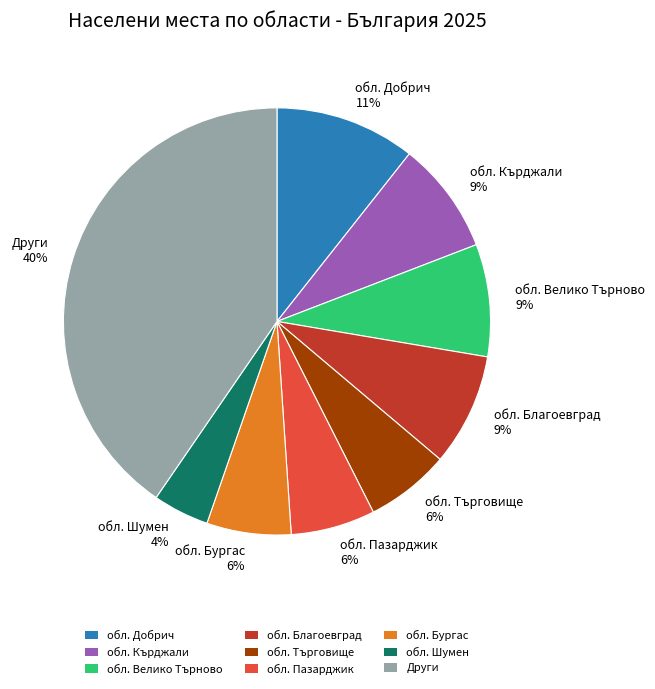

How many slices are in this pie chart?

9